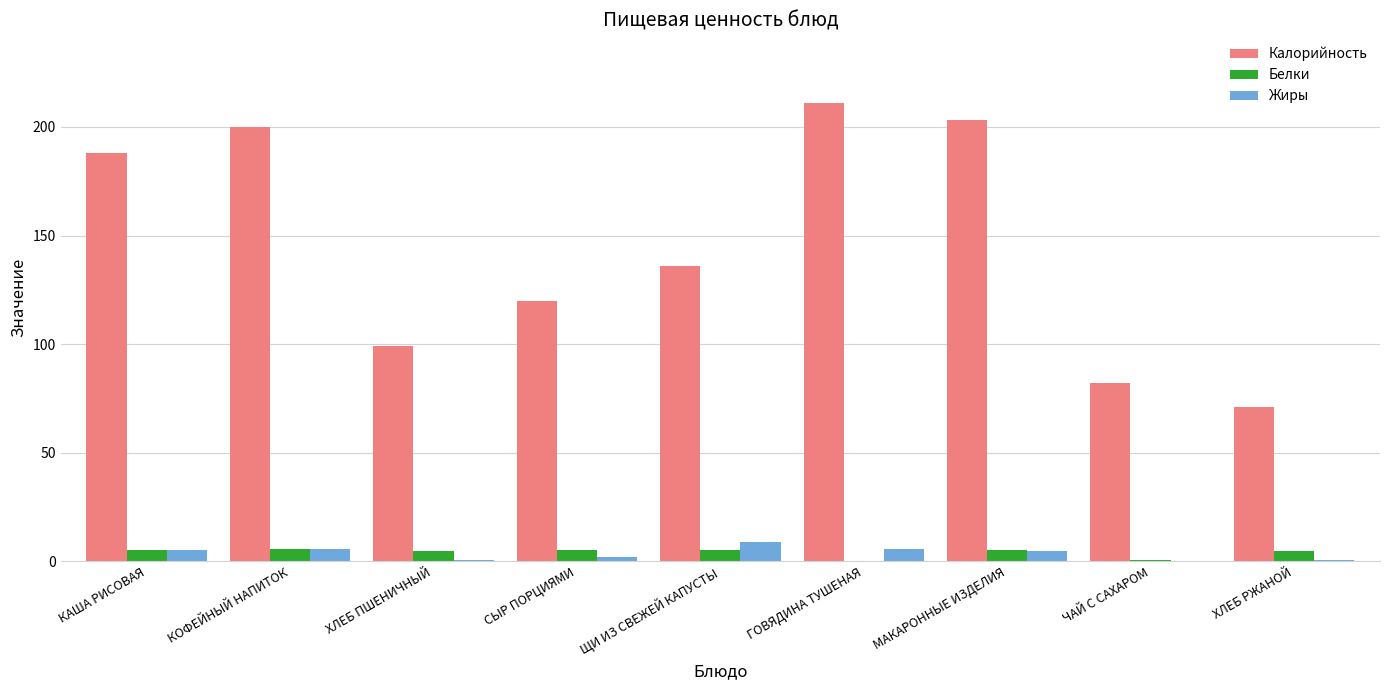

What is the sum of all Жиры values?

33.3